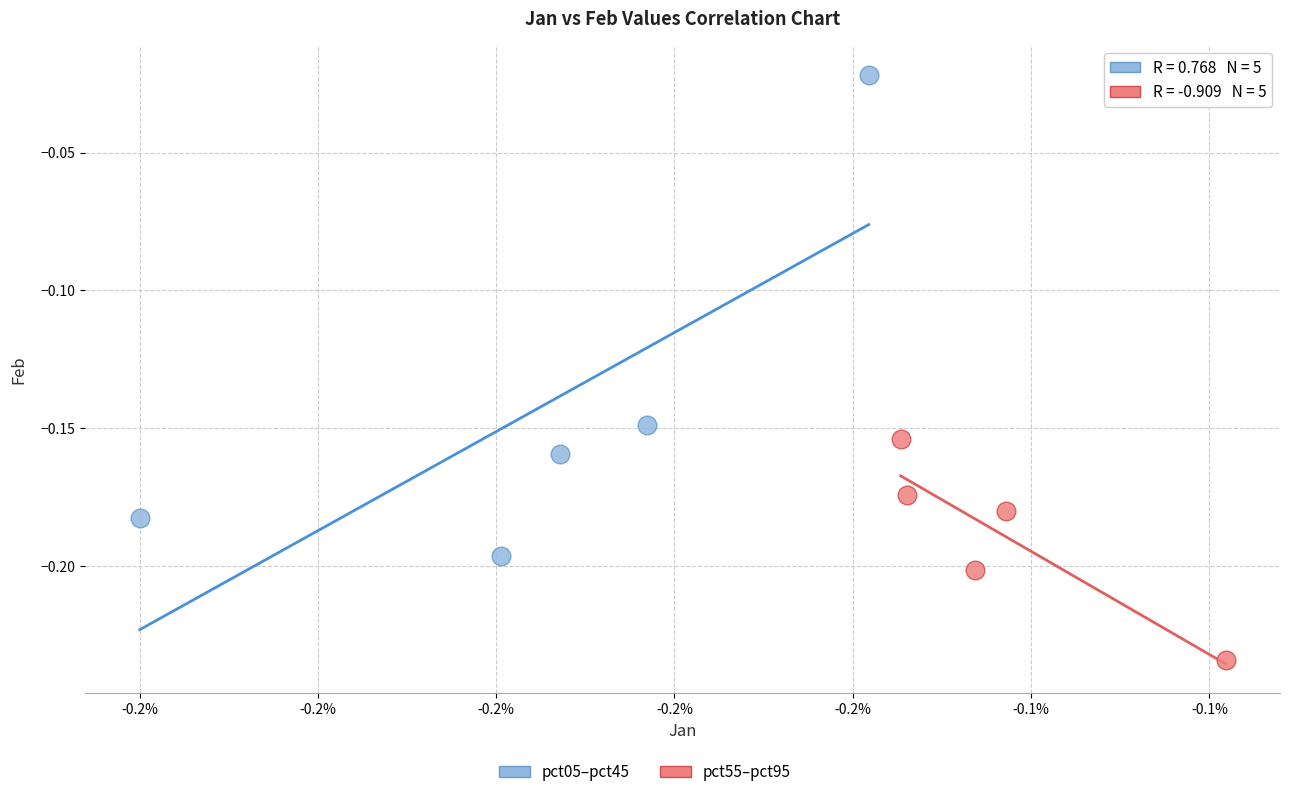

Which series contains the lowest Y value?

pct55–pct95